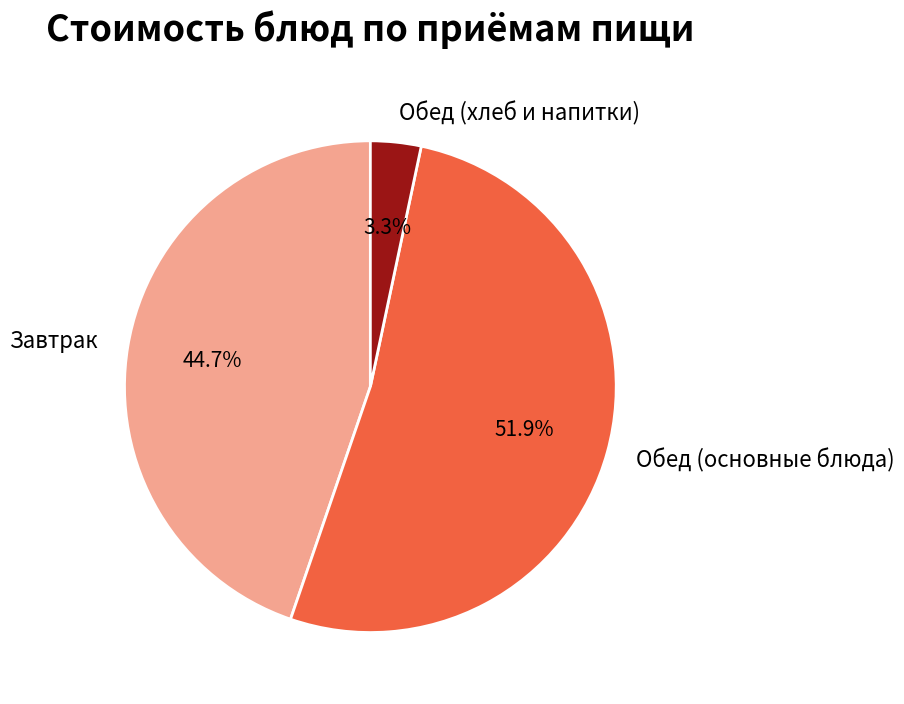

Between Завтрак and Обед (хлеб и напитки), which is larger?

Завтрак